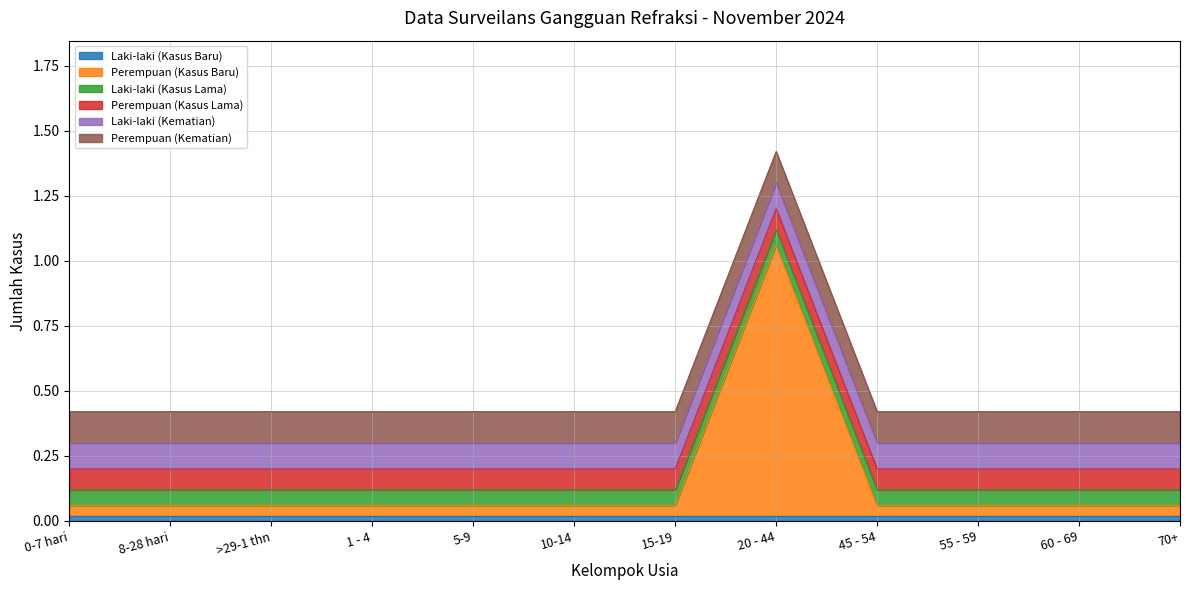

At which category is the sum across all series the highest?

20 - 44